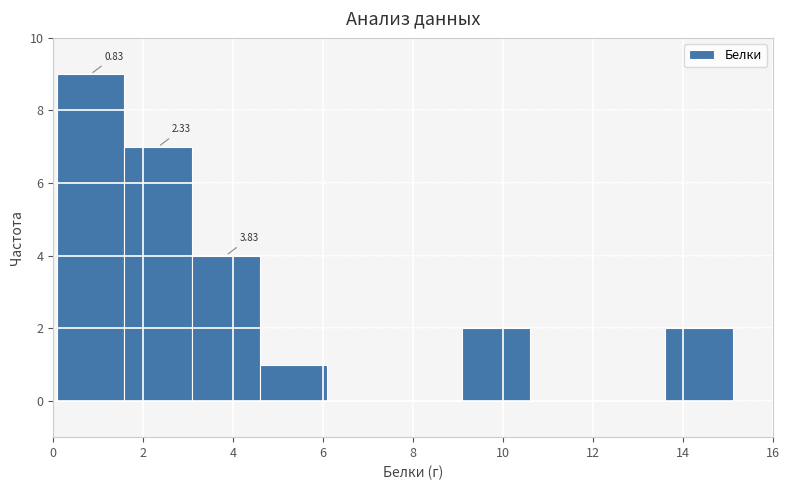

Which range on the x-axis has the tallest bar?

0.0 to 1.6